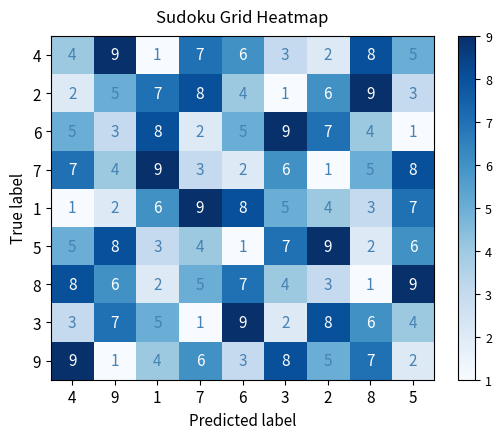

At which label does 2 reach its minimum?

3